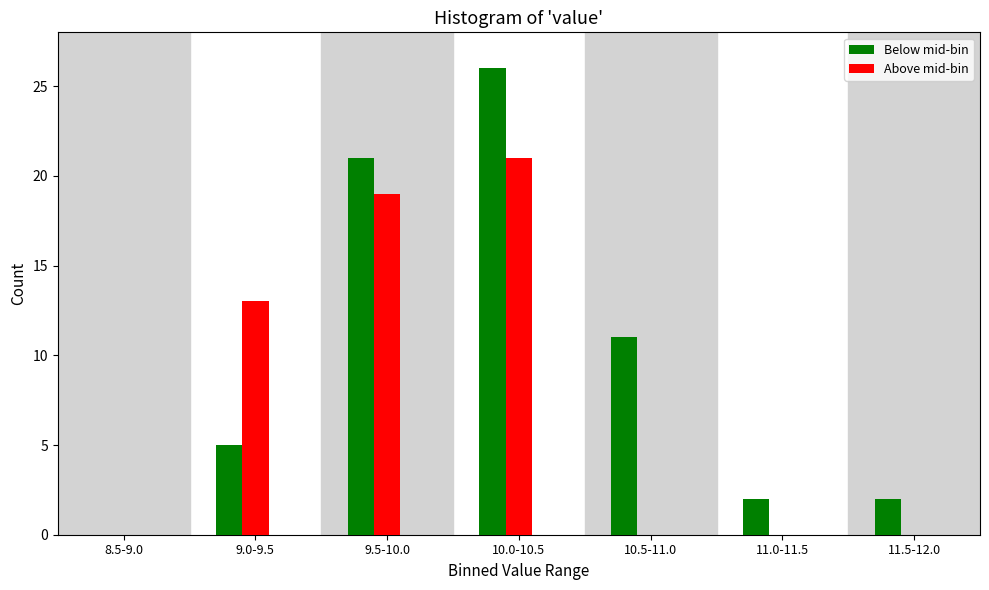

What is the highest value of the Above mid-bin series?

21